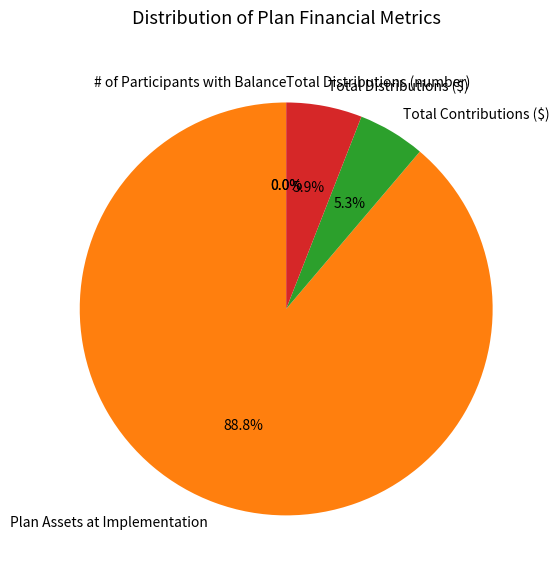

Is it true that Total Distributions ($) is 1% of the pie?

False